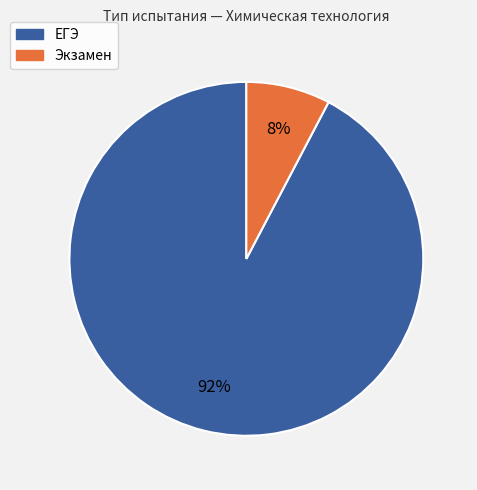

Which category has the smallest portion of the pie?

Экзамен